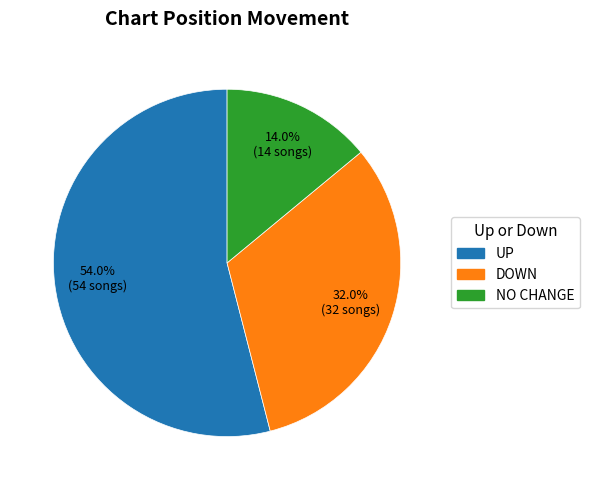

Is there a majority slice in this chart?

Yes